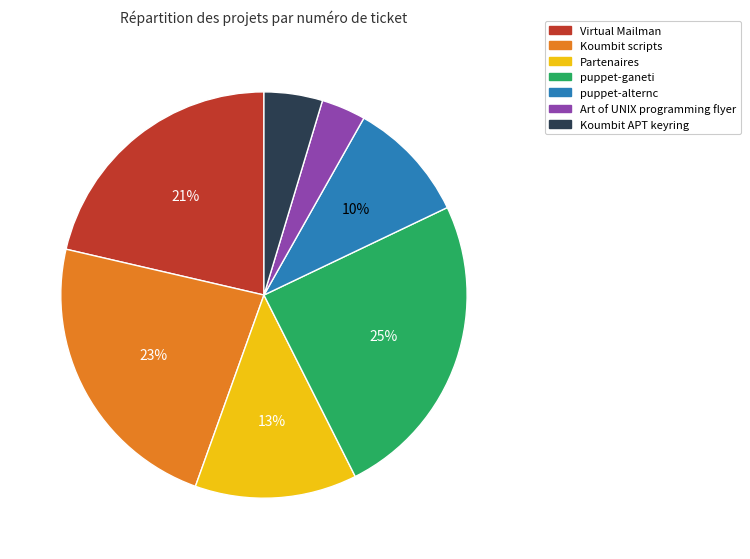

The Koumbit scripts slice represents 29% of the pie. True or false?

False